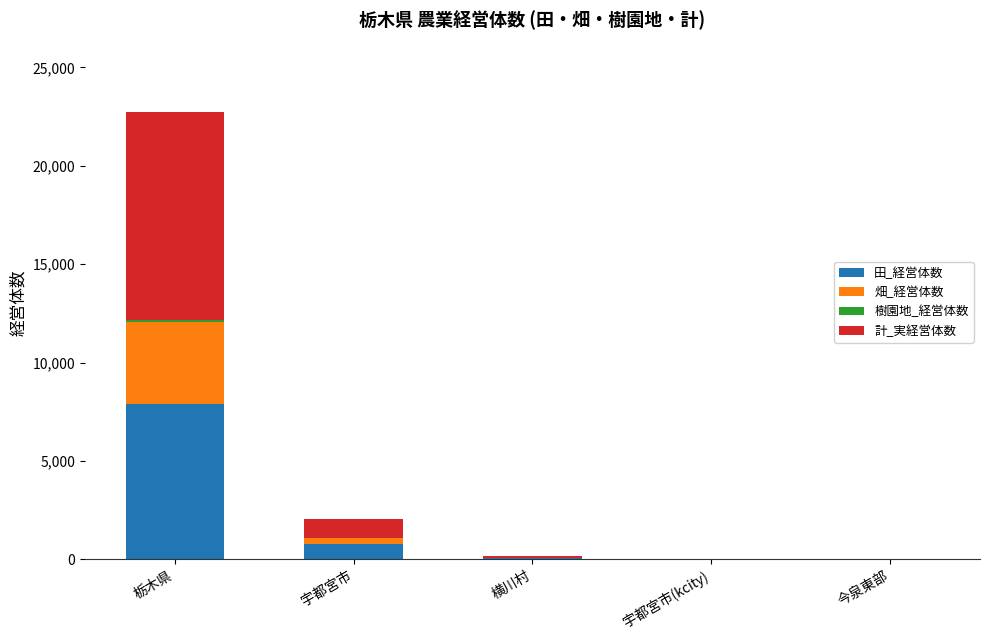

What is the highest value of the 田_経営体数 series?

7911